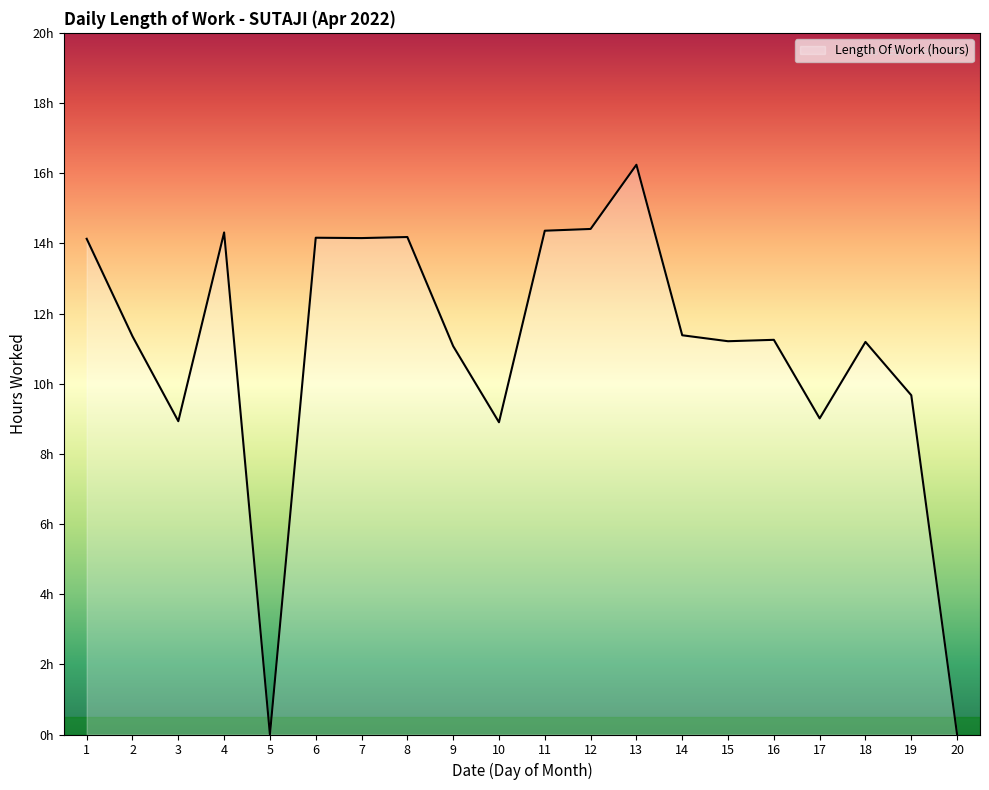

What is the ratio of the value at 8 to the value at 4?

1.0